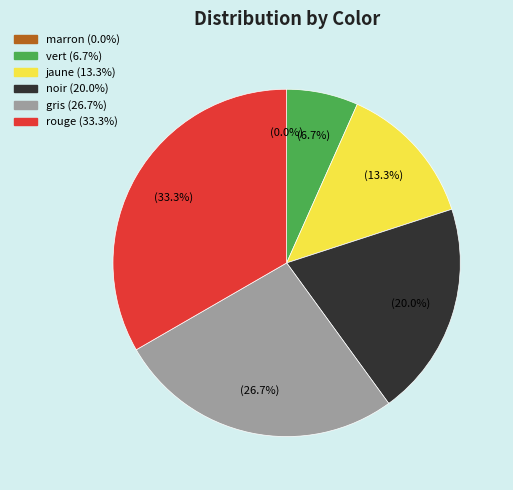

To the nearest percent, what percentage of the pie is noir?

20%